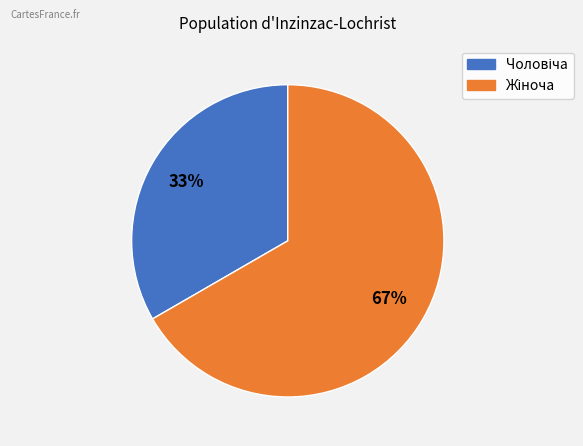

How many slices are in this pie chart?

2